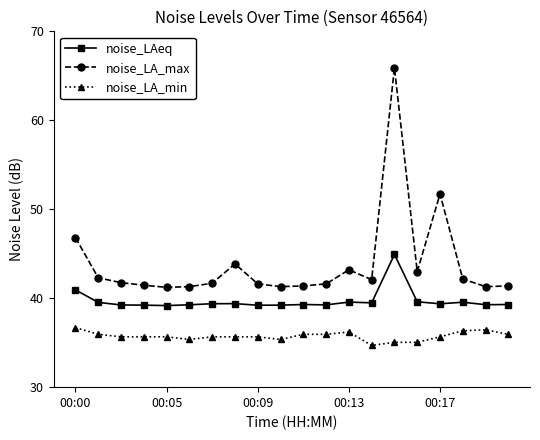

How many categories are shown in the chart?

20